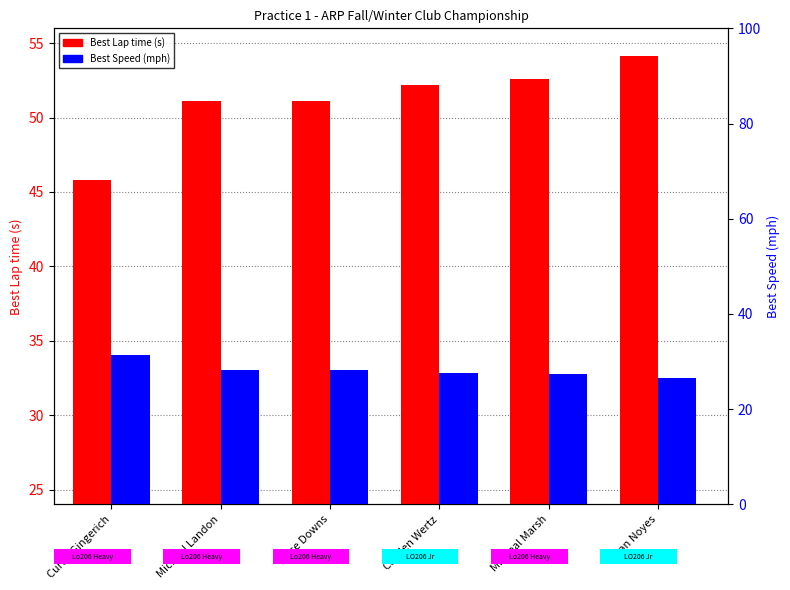

List the labels in order of Best Lap time value, largest first.

Ian Noyes, Micheal Marsh, Cayden Wertz, Brice Downs, Michael Landon, Curtis Gingerich